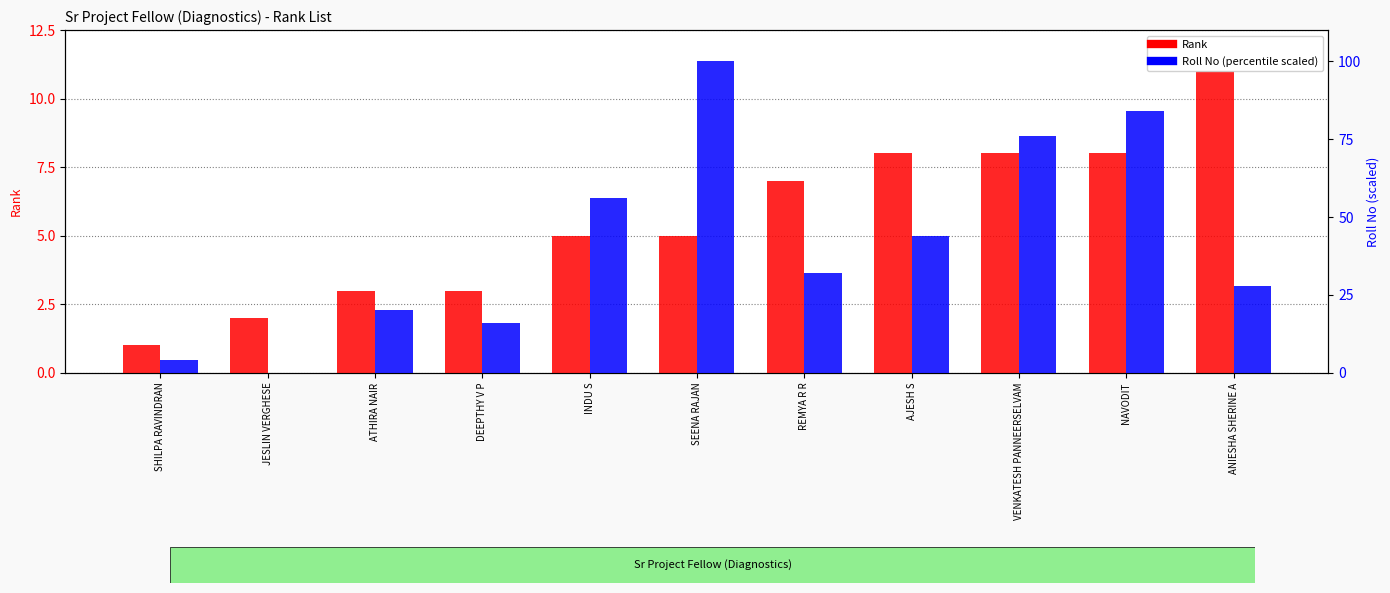

Is it true that Rank equals 8.0 at VENKATESH PANNEERSELVAM?

True